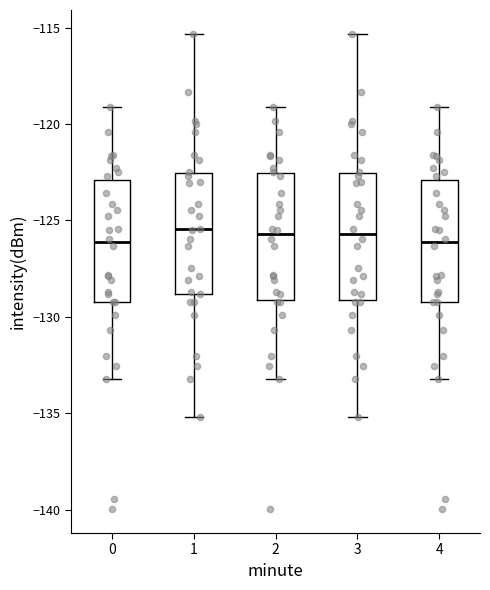

Reading left to right, transcribe this box plot: for each box, give where its median line is, the range the box spans, and where its two whiskers end, as read against the y-axis. The values are not printed on the chart, so give them approximately, as read against the axis.

0: median -126.0, box -129.0 to -123.0, whiskers -133.5 to -119.0
1: median -125.5, box -129.0 to -122.5, whiskers -135.0 to -115.5
2: median -125.5, box -129.0 to -122.5, whiskers -133.5 to -119.0
3: median -125.5, box -129.0 to -122.5, whiskers -135.0 to -115.5
4: median -126.0, box -129.0 to -123.0, whiskers -133.5 to -119.0